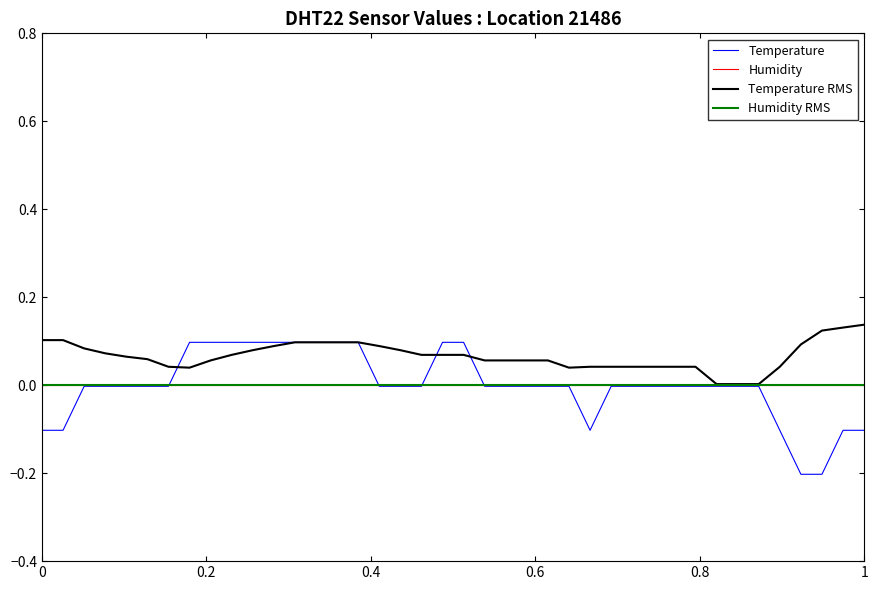

Does the chart have visible grid lines?

No